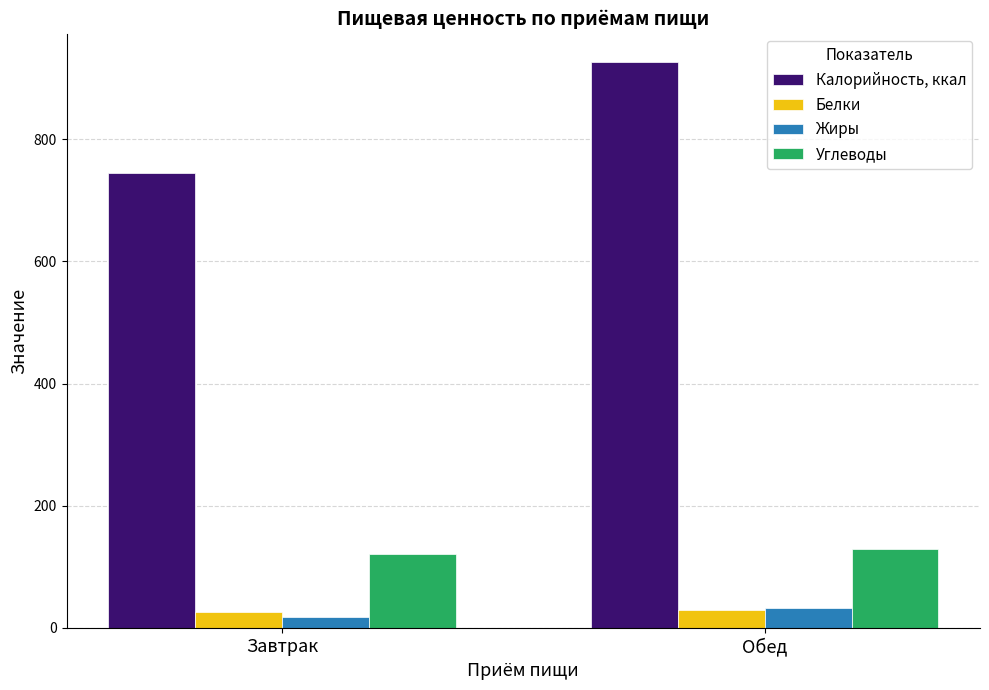

What position from the left is Обед?

2